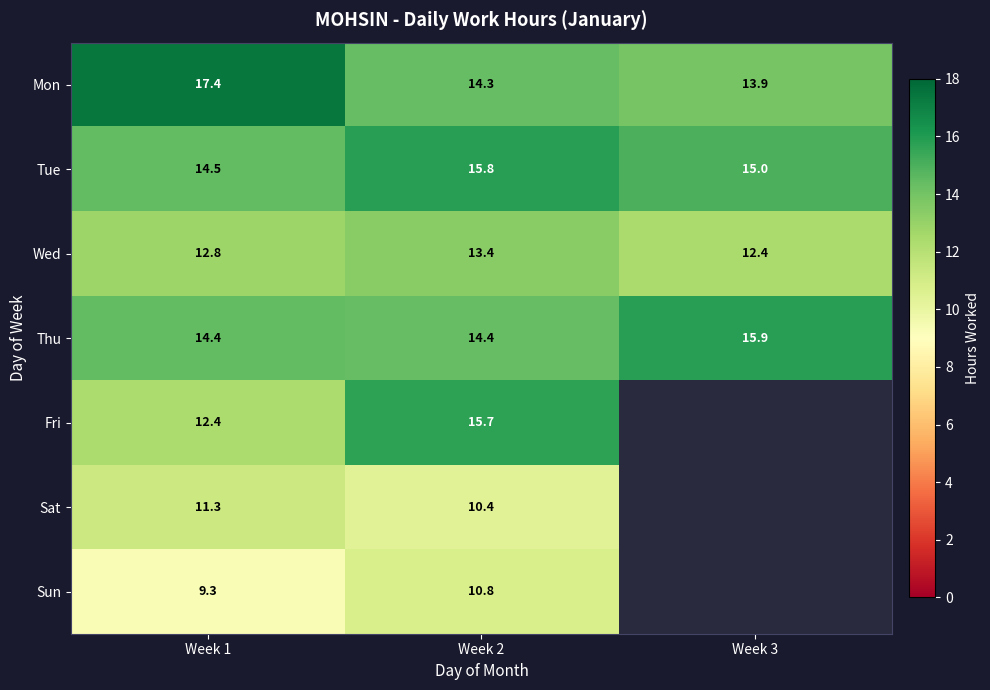

At which category does the chart reach its minimum across all series?

Week 1